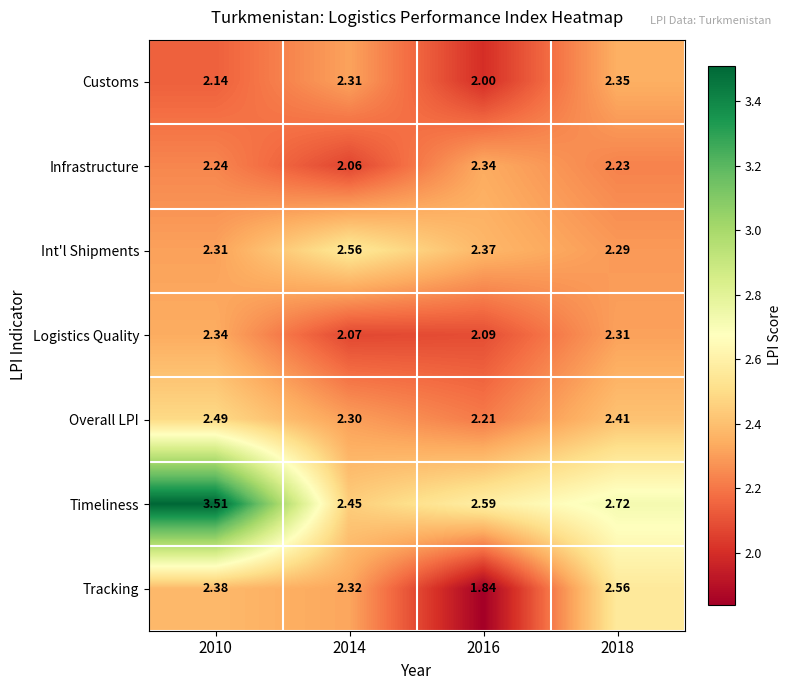

At 2016, list the series in order from largest to smallest.

Timeliness, Int'l Shipments, Infrastructure, Overall LPI, Logistics Quality, Customs, Tracking